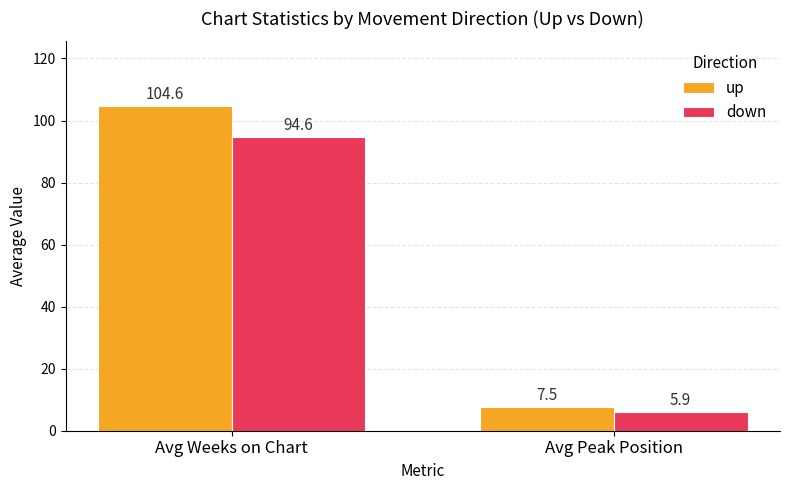

Which category has the highest value in the down series?

Avg Weeks on Chart